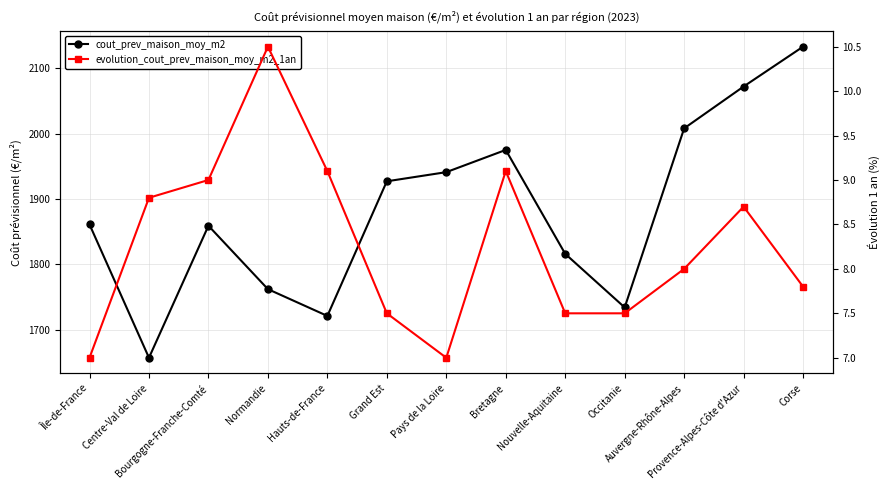

Rank the categories by cout_prev_maison_moy_m2 value from highest to lowest.

Corse, Provence-Alpes-Côte d'Azur, Auvergne-Rhône-Alpes, Bretagne, Pays de la Loire, Grand Est, Île-de-France, Bourgogne-Franche-Comté, Nouvelle-Aquitaine, Normandie, Occitanie, Hauts-de-France, Centre-Val de Loire